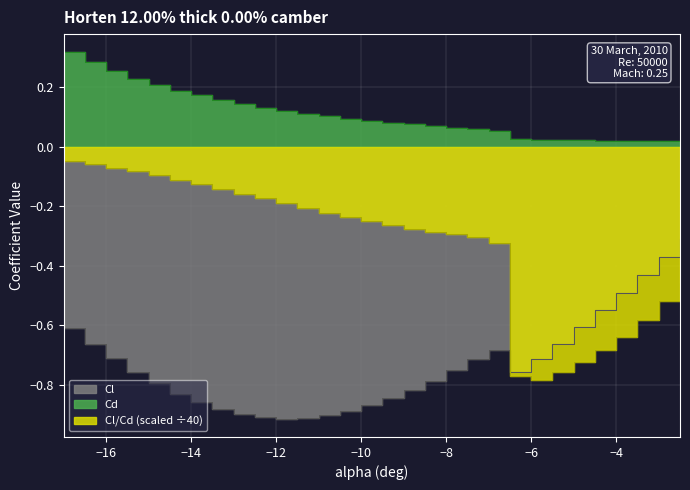

True or false: Cl_over_Cd has more than 0 interior local peaks.

False